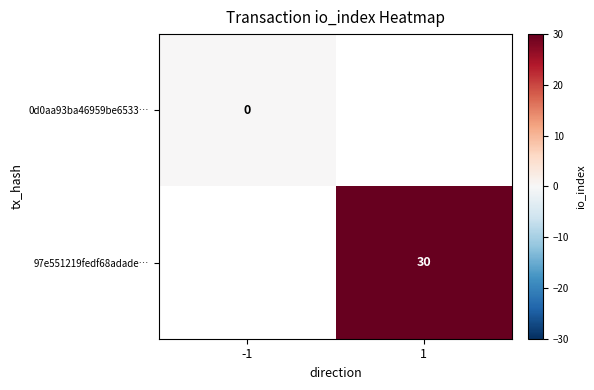

Is the value of 97e551219fedf68adade… at 1 greater than the value of 0d0aa93ba46959be6533… at -1?

Yes